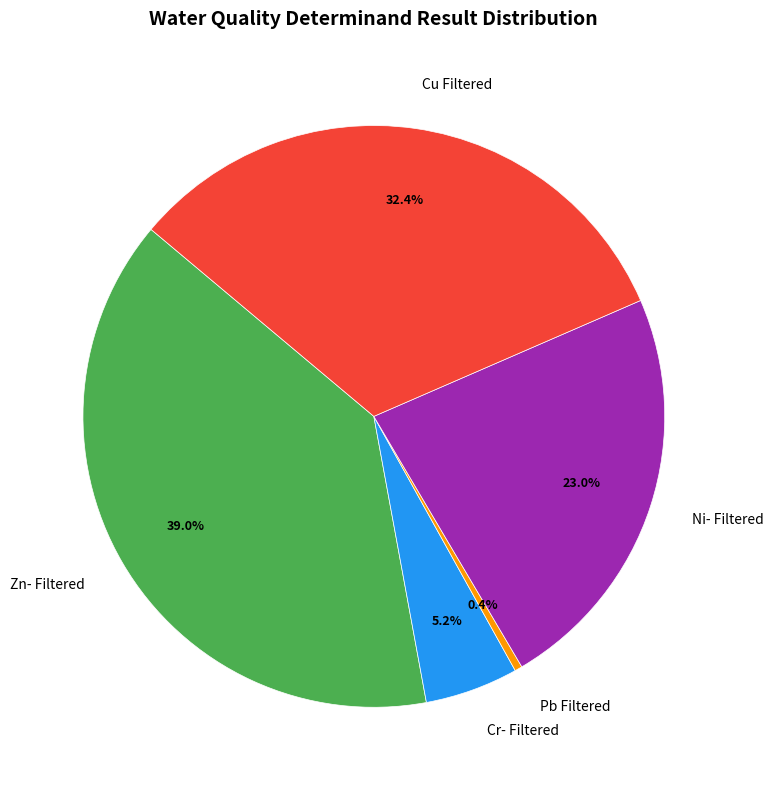

Count the number of slices in the pie.

5